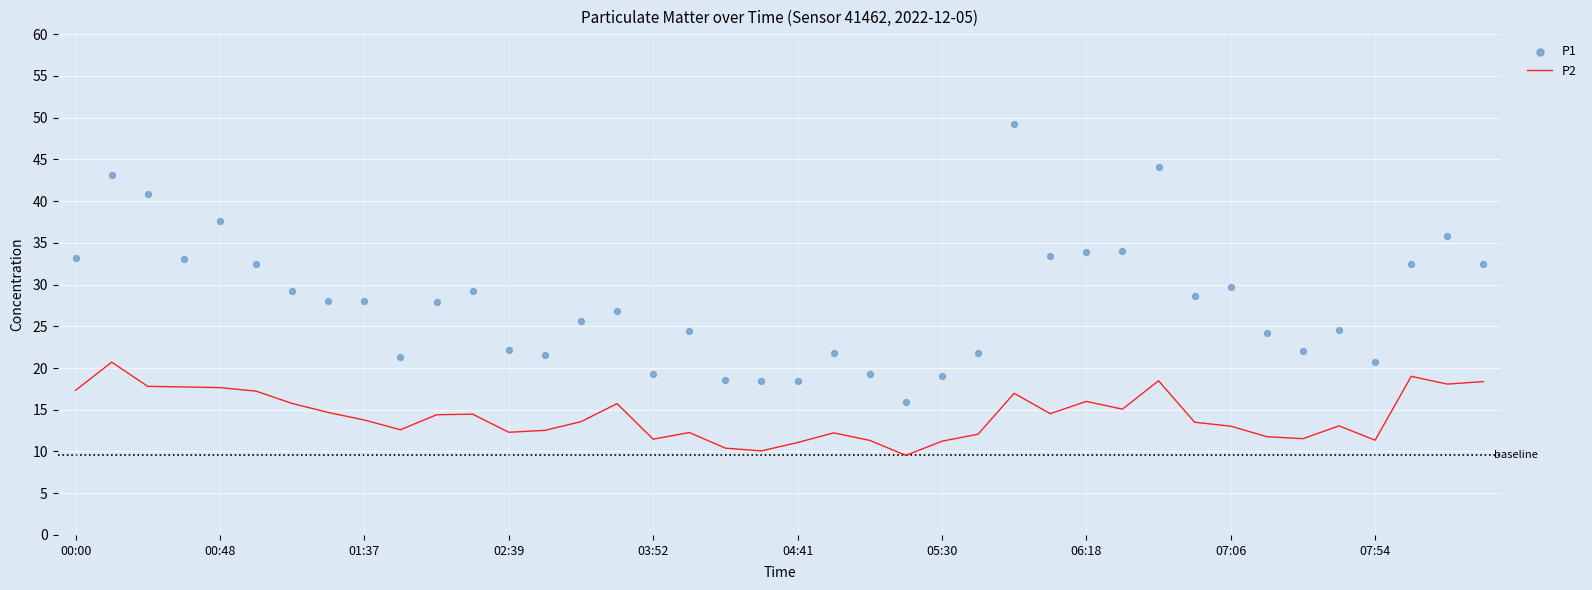

Which series reaches the maximum Y coordinate?

P1